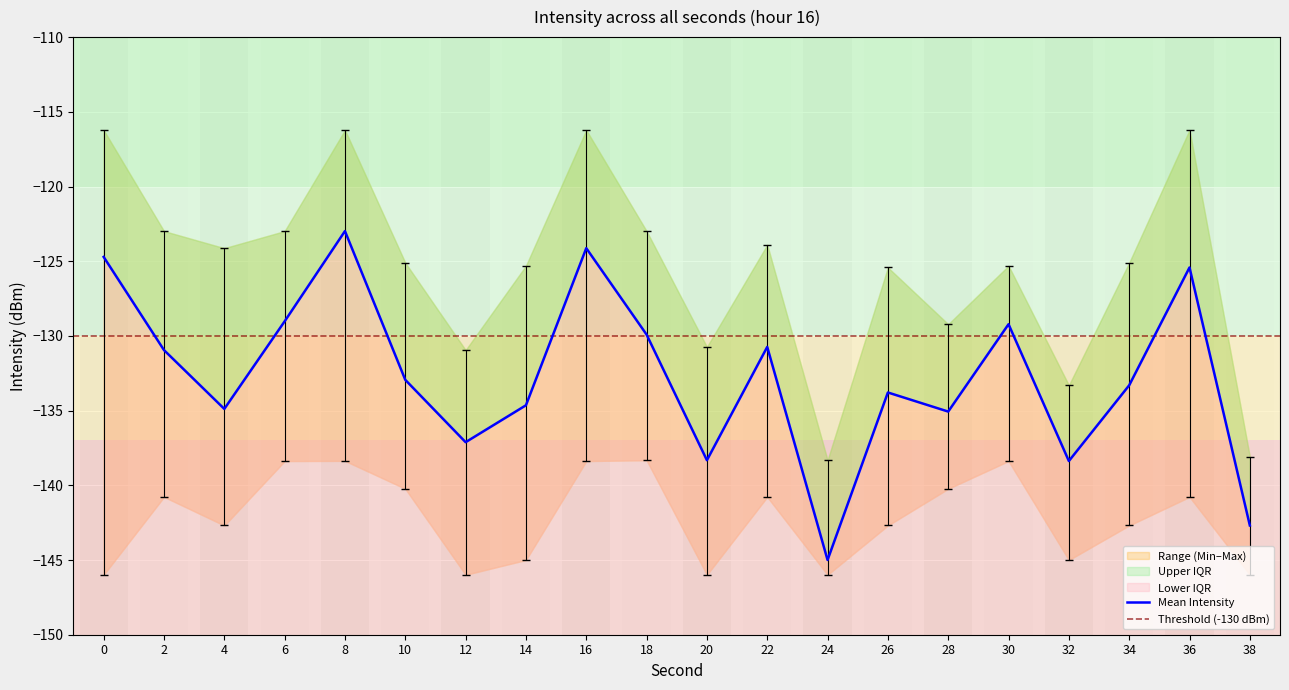

What is the difference between the maximum and minimum values in the Mean Intensity (dBm) series?

22.0